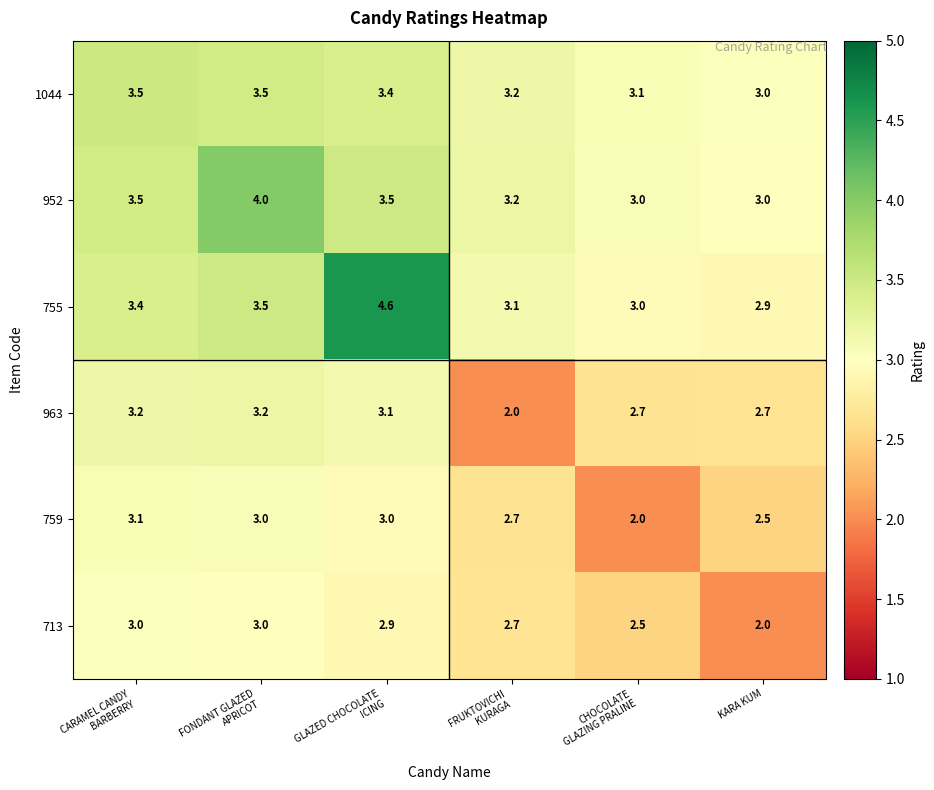

Which series has the largest range (max minus min)?

755